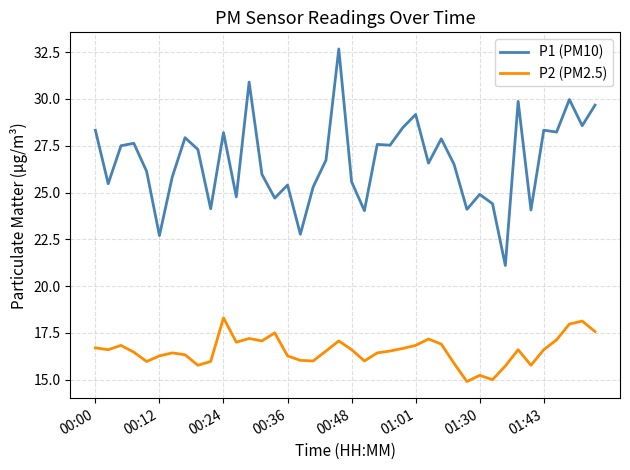

Which series has the largest range (max minus min)?

P1 (PM10)